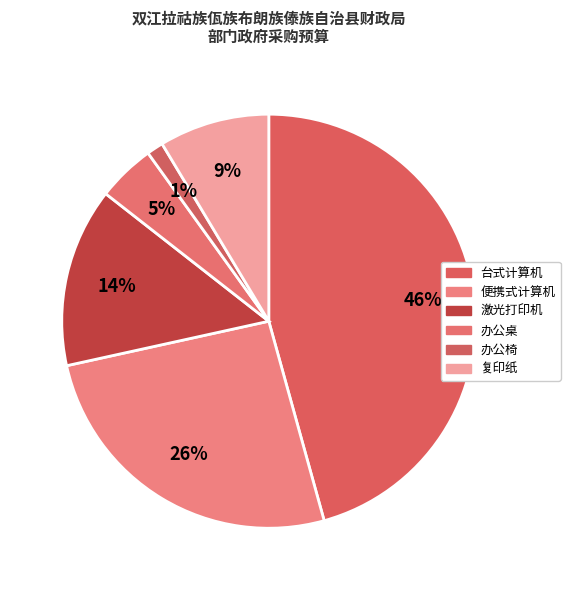

How many segments does this pie chart have?

6